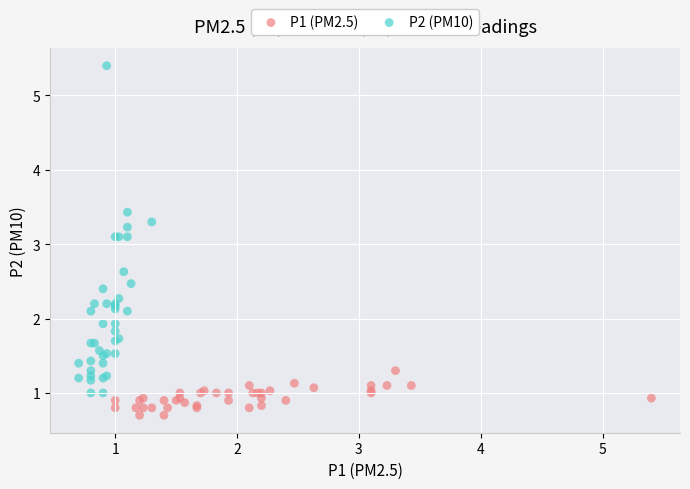

Which series has the largest Y range (max minus min)?

P2 (PM10)